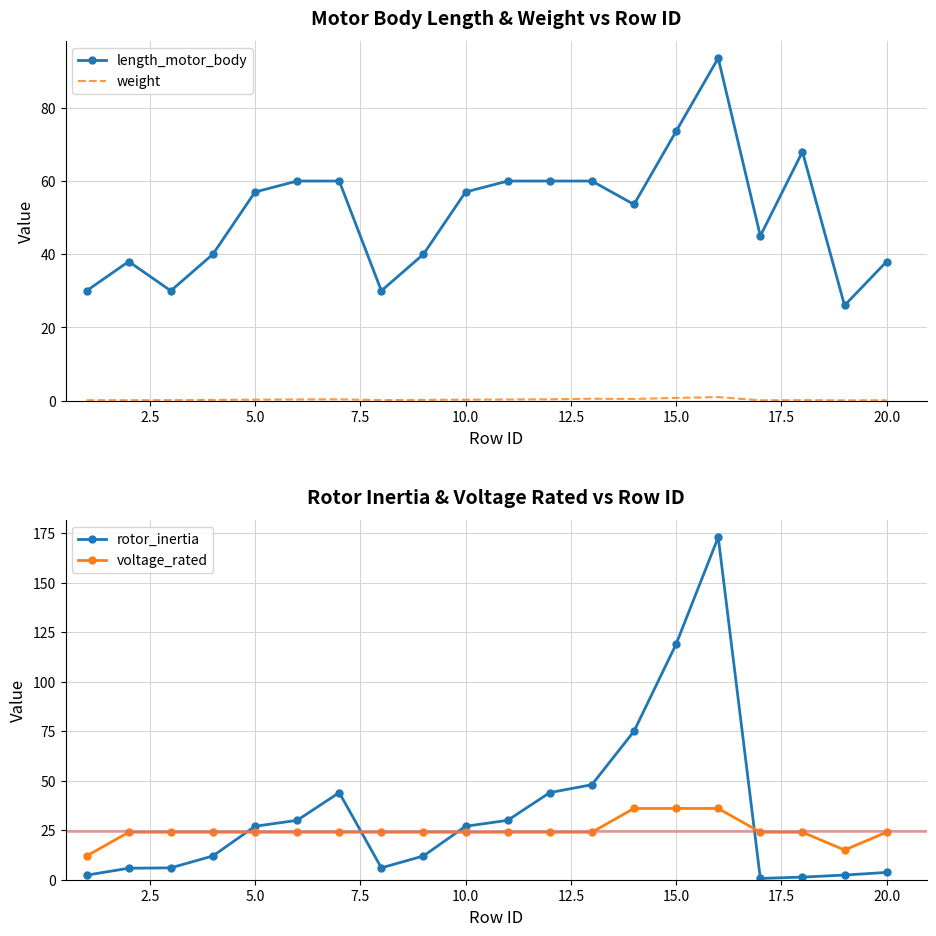

The length_motor_body series shows 38.0 at 20.0. True or false?

True